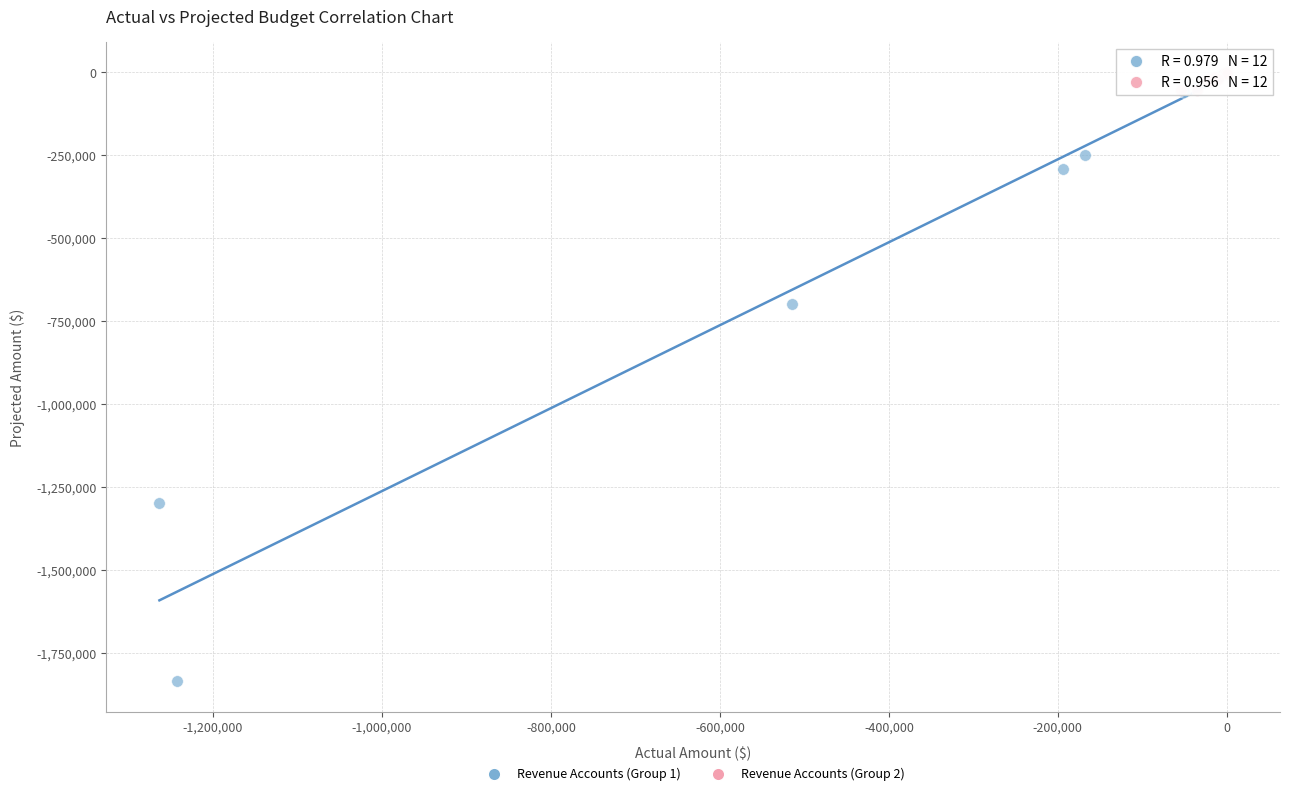

Which series contains the lowest Y value?

Revenue Accounts (Group 1)